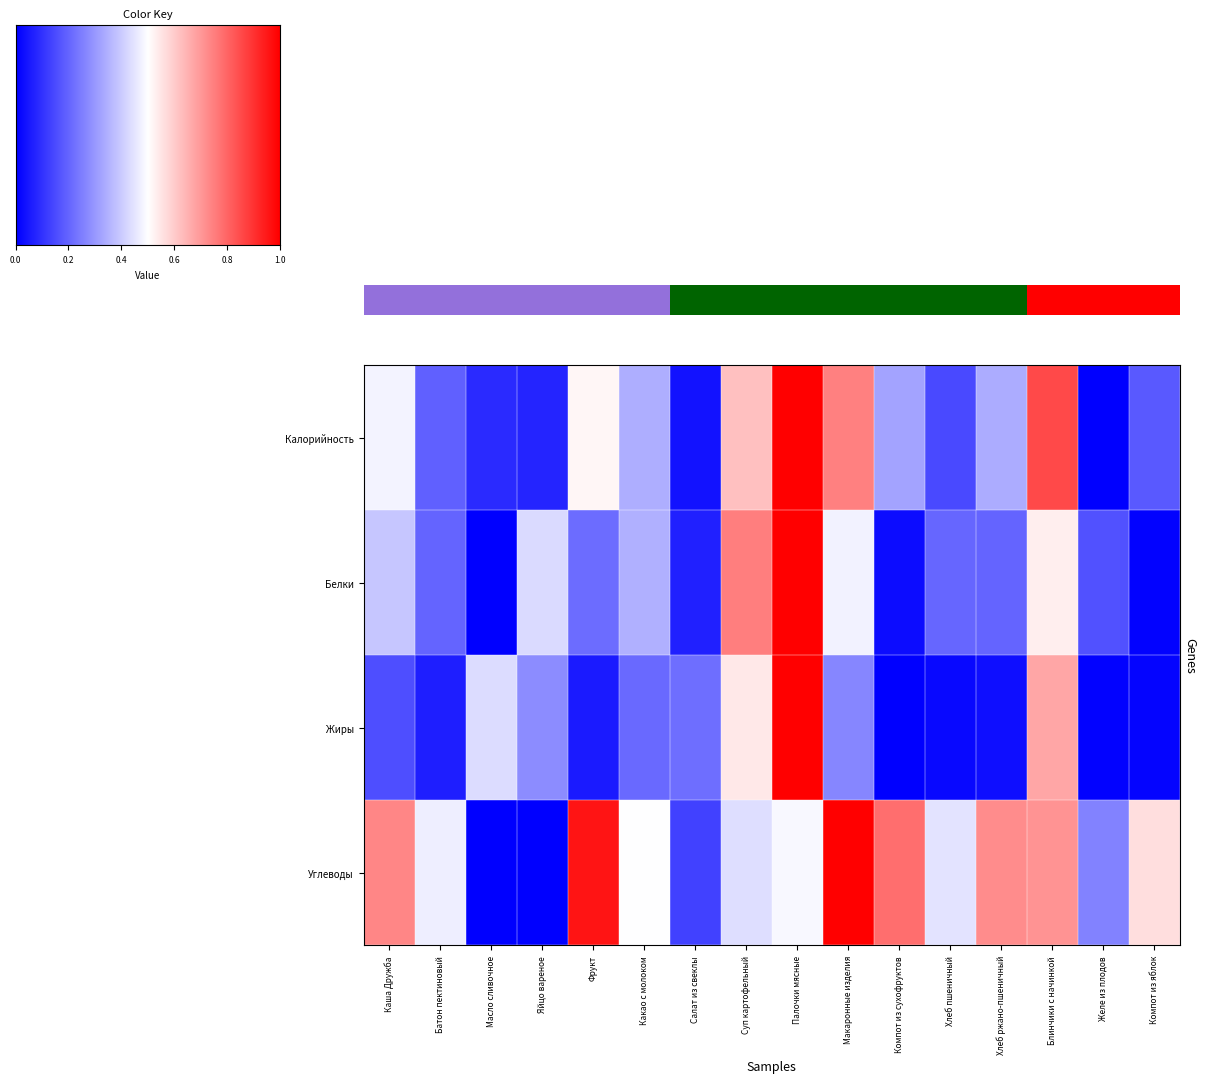

Reading left to right, transcribe all the data shown in this chart.

Калорийность: Каша Дружба=0.5	Батон пектиновый=0.2	Масло сливочное=0.1	Яйцо вареное=0.1	Фрукт=0.5	Какао с молоком=0.3	Салат из свеклы=0.0	Суп картофельный=0.6	Палочки мясные=1.0	Макаронные изделия=0.7	Компот из сухофруктов=0.3	Хлеб пшеничный=0.1	Хлеб ржано-пшеничный=0.3	Блинчики с начинкой=0.9	Желе из плодов=0.0	Компот из яблок=0.2
Белки: Каша Дружба=0.4	Батон пектиновый=0.2	Масло сливочное=0.0	Яйцо вареное=0.4	Фрукт=0.2	Какао с молоком=0.3	Салат из свеклы=0.1	Суп картофельный=0.8	Палочки мясные=1.0	Макаронные изделия=0.5	Компот из сухофруктов=0.0	Хлеб пшеничный=0.2	Хлеб ржано-пшеничный=0.2	Блинчики с начинкой=0.5	Желе из плодов=0.2	Компот из яблок=0.0
Жиры: Каша Дружба=0.2	Батон пектиновый=0.1	Масло сливочное=0.4	Яйцо вареное=0.3	Фрукт=0.1	Какао с молоком=0.2	Салат из свеклы=0.2	Суп картофельный=0.5	Палочки мясные=1.0	Макаронные изделия=0.3	Компот из сухофруктов=0.0	Хлеб пшеничный=0.0	Хлеб ржано-пшеничный=0.0	Блинчики с начинкой=0.7	Желе из плодов=0.0	Компот из яблок=0.0
Углеводы: Каша Дружба=0.7	Батон пектиновый=0.5	Масло сливочное=0.0	Яйцо вареное=0.0	Фрукт=1.0	Какао с молоком=0.5	Салат из свеклы=0.1	Суп картофельный=0.4	Палочки мясные=0.5	Макаронные изделия=1.0	Компот из сухофруктов=0.8	Хлеб пшеничный=0.4	Хлеб ржано-пшеничный=0.7	Блинчики с начинкой=0.7	Желе из плодов=0.3	Компот из яблок=0.6